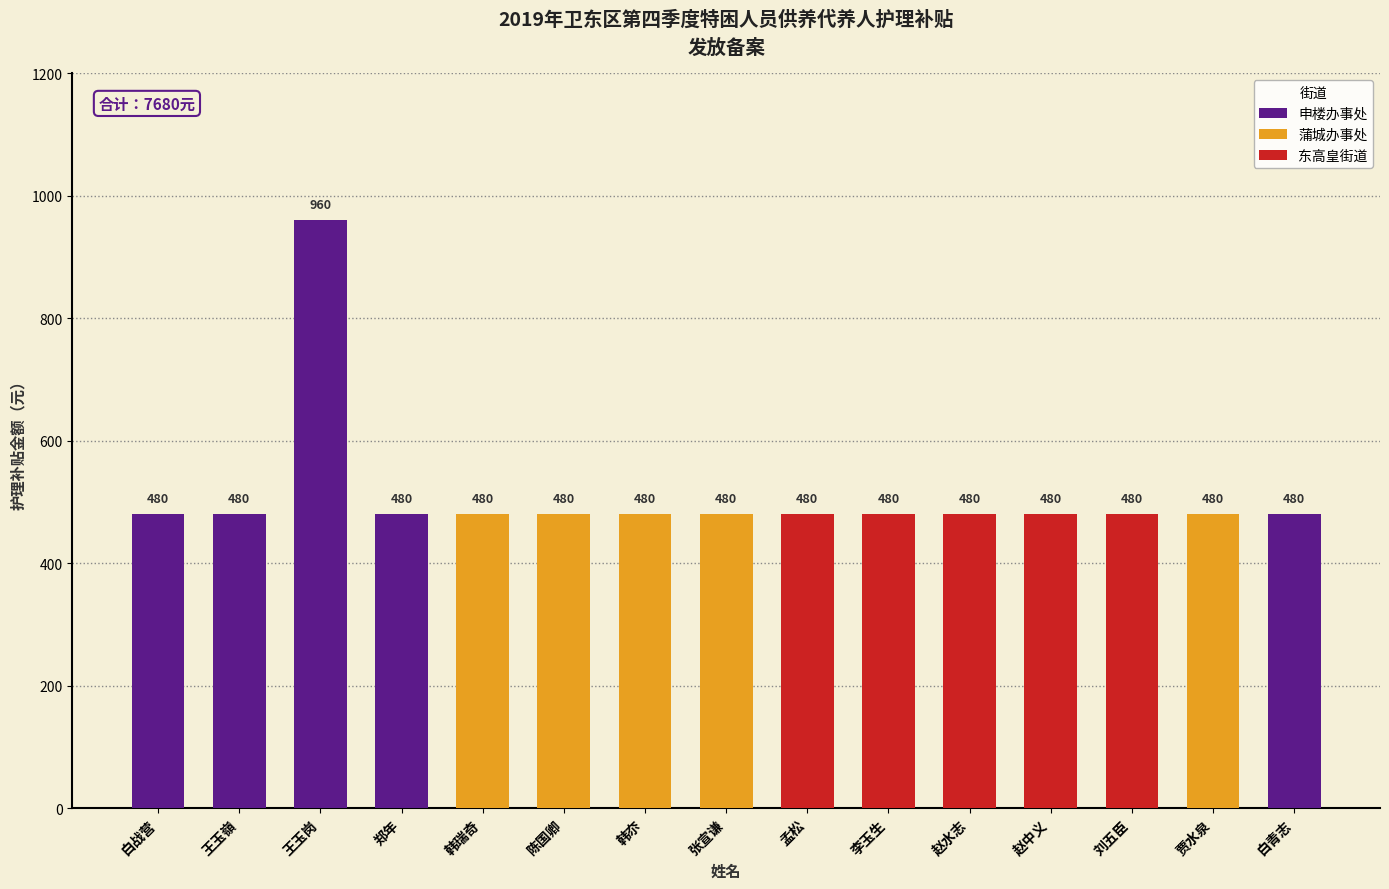

What is the ratio of the value at 孟松 to the value at 赵中义?

1.0